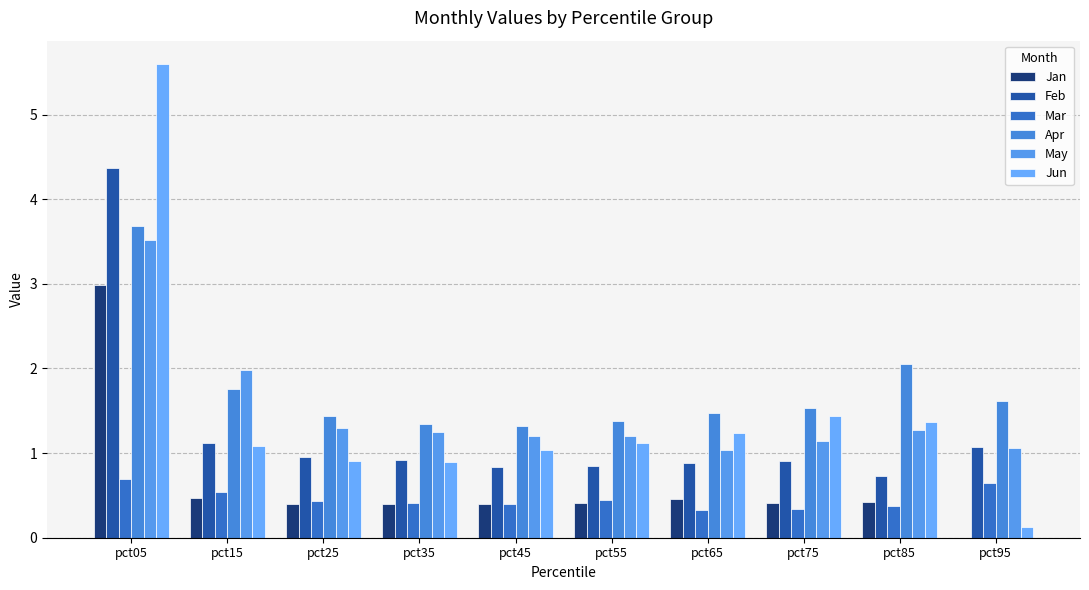

What are all the series names shown in the legend?

Jan, Feb, Mar, Apr, May, Jun